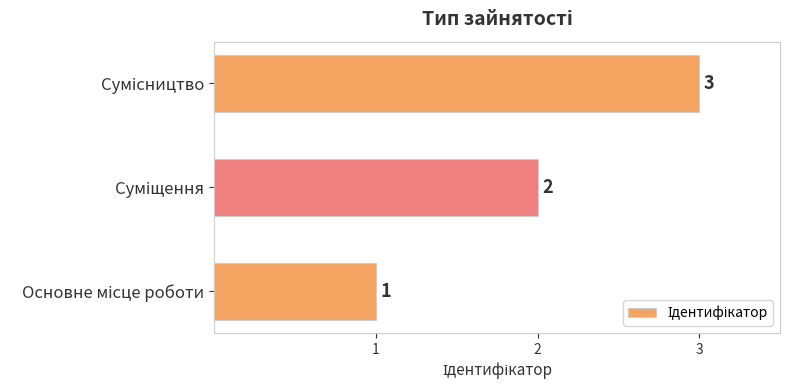

How many values are between 1 and 3?

3